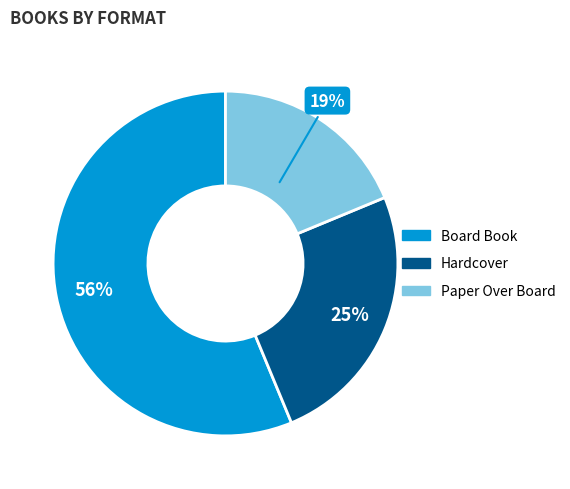

To the nearest percent, what percentage of the pie is Board Book?

56%